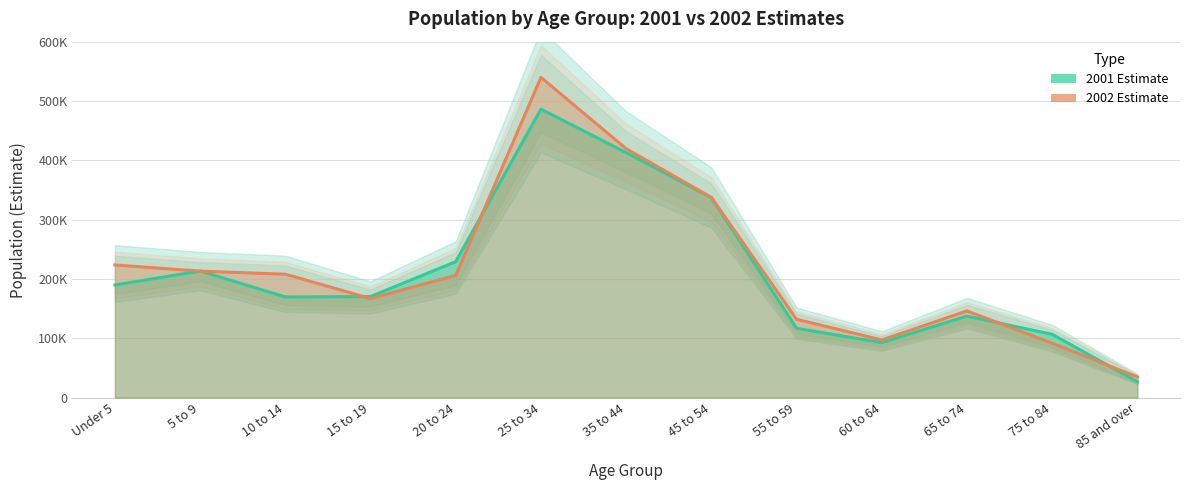

What is the difference between the second highest and minimum values in the 2002 Estimate series?

384804